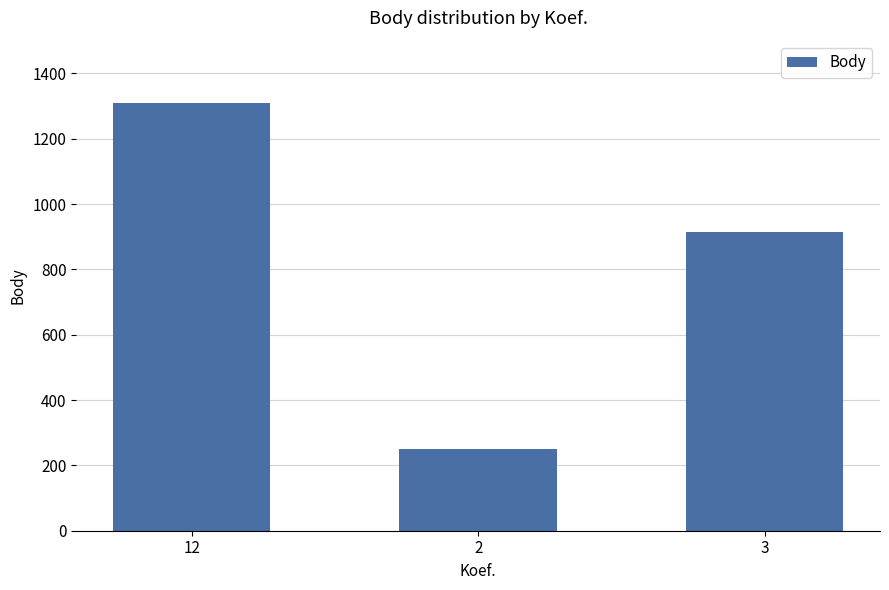

What is the maximum value shown in the chart?

1309